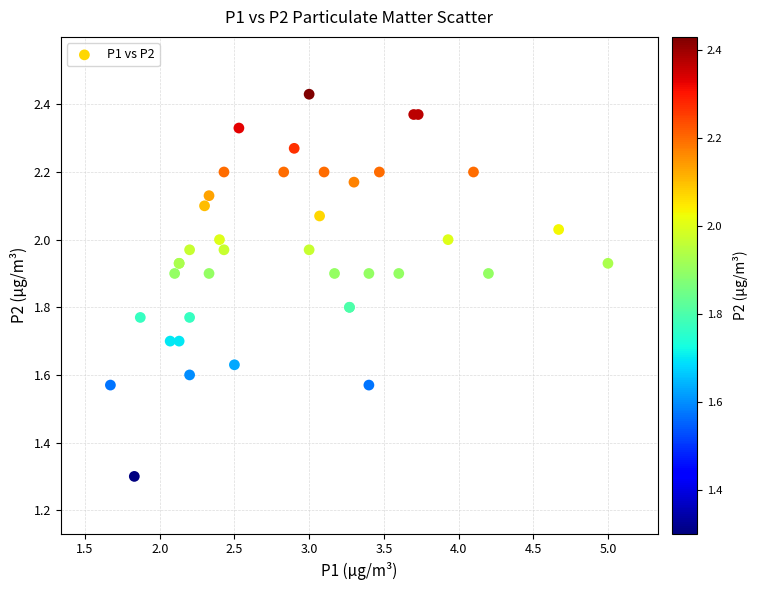

What Y value in the scatter plot is closest to 1?

1.3